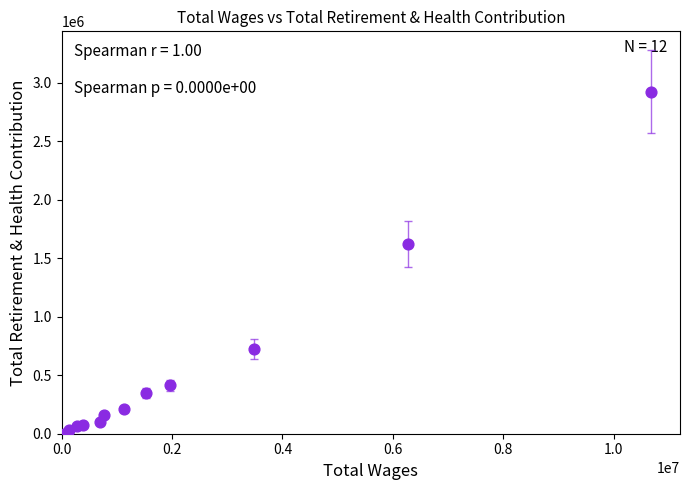

What Y value in the scatter plot is closest to 1463247?

1622987